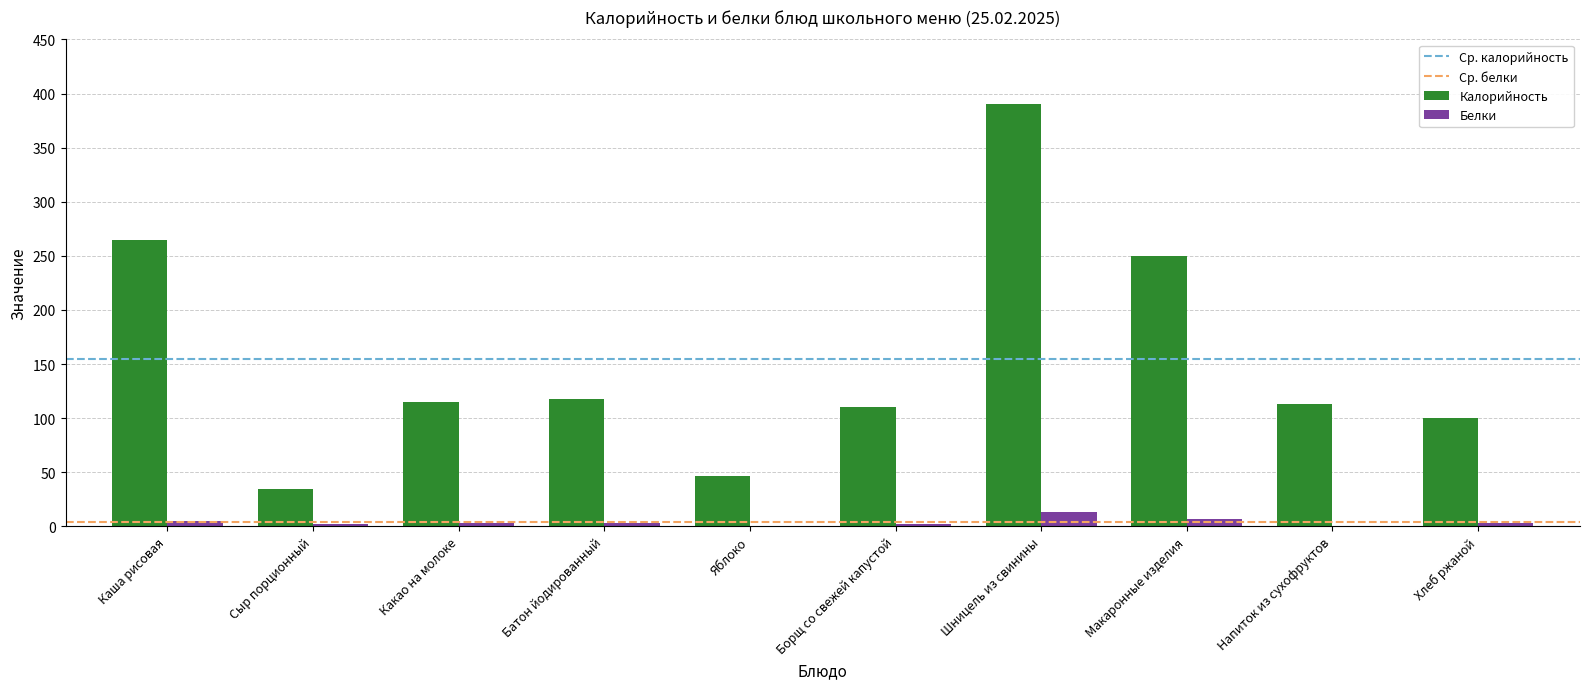

What is the maximum value for Белки?

13.3